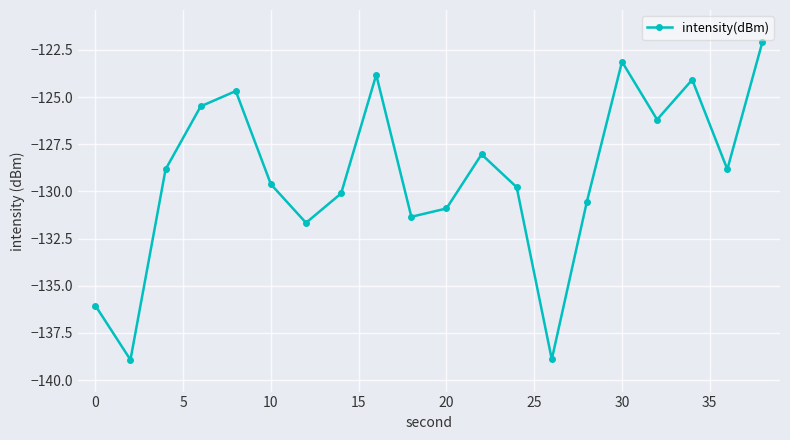

Is this an area chart (filled region under the line)?

No